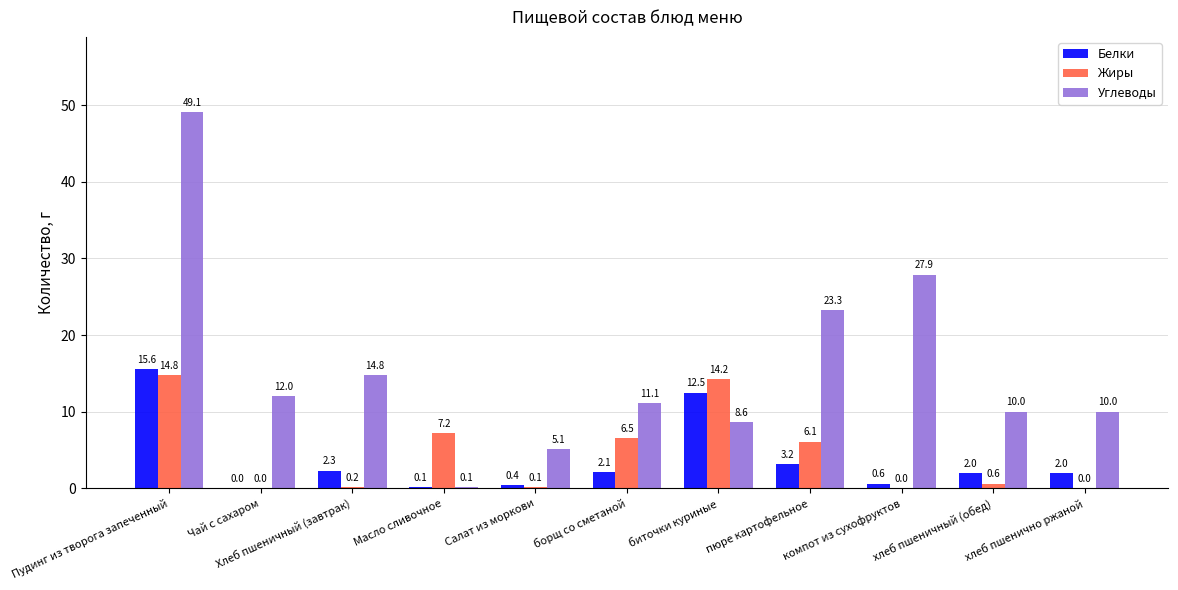

At which label does Белки first exceed 2?

Пудинг из творога запеченный